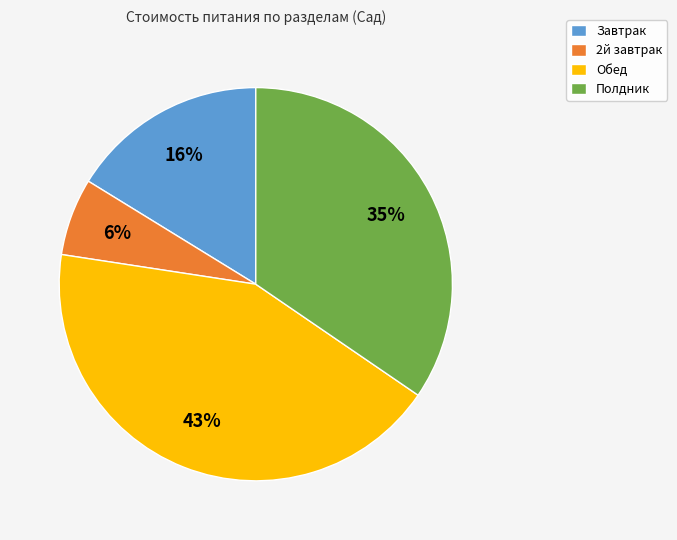

Does any single category account for the majority?

No